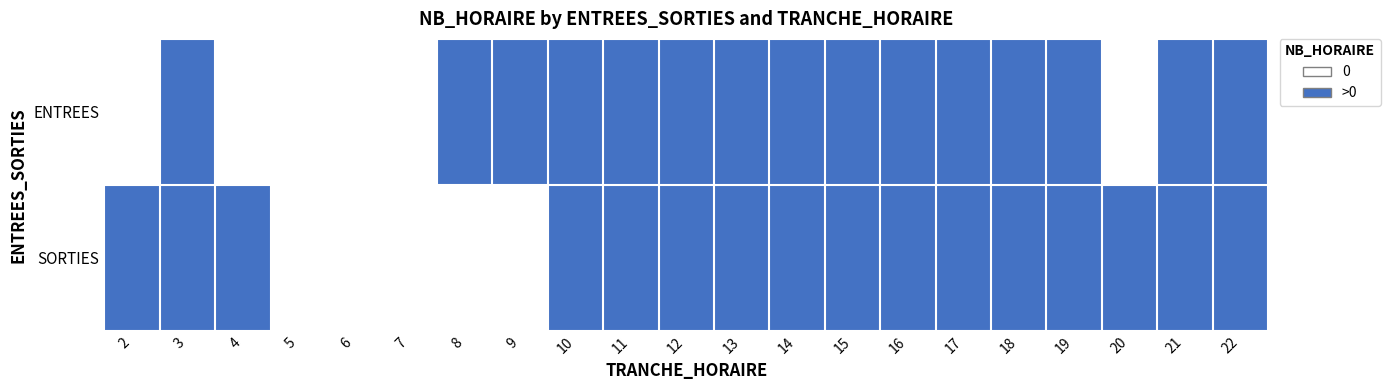

Between 21 and 20, which is larger?

21